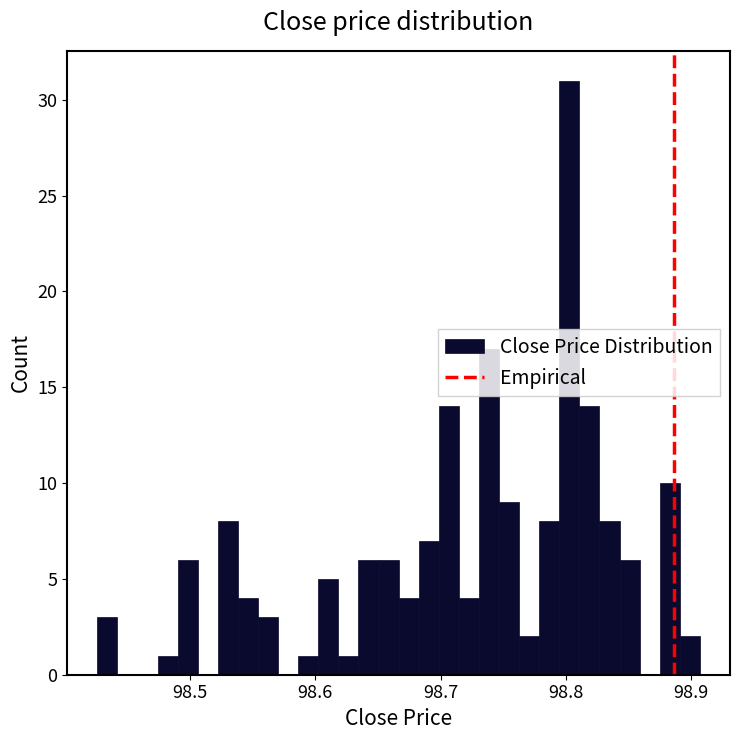

Around what value on the x-axis is the tallest bar? Give the approximate position of its centre, as read against the axis.

98.80